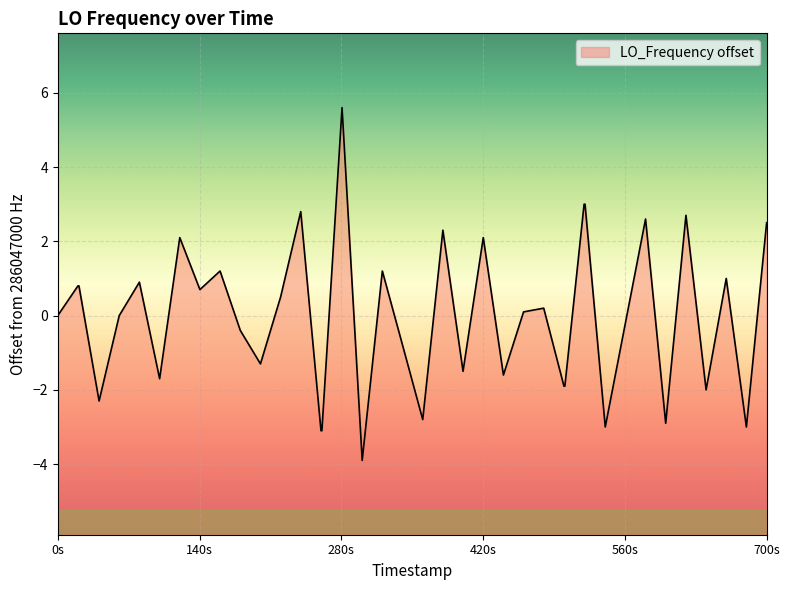

What is the sum of all values?

-1.3